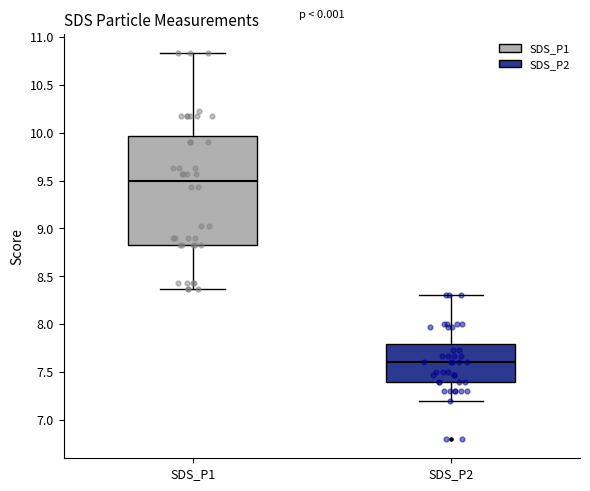

Reading left to right, read every box against the y-axis: the position of its median line, the range the box covers, and the ends of its whiskers. The values are not printed on the chart, so give them approximately, as read against the axis.

SDS_P1: median 9.50, box 8.85 to 9.95, whiskers 8.35 to 10.85
SDS_P2: median 7.60, box 7.40 to 7.80, whiskers 7.20 to 8.30